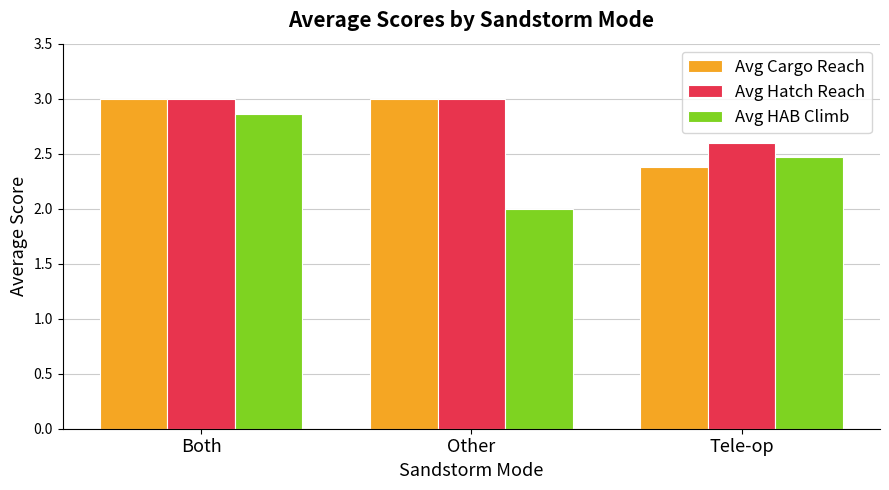

Is it true that Avg HAB Climb equals 2.5 at Tele-op?

True